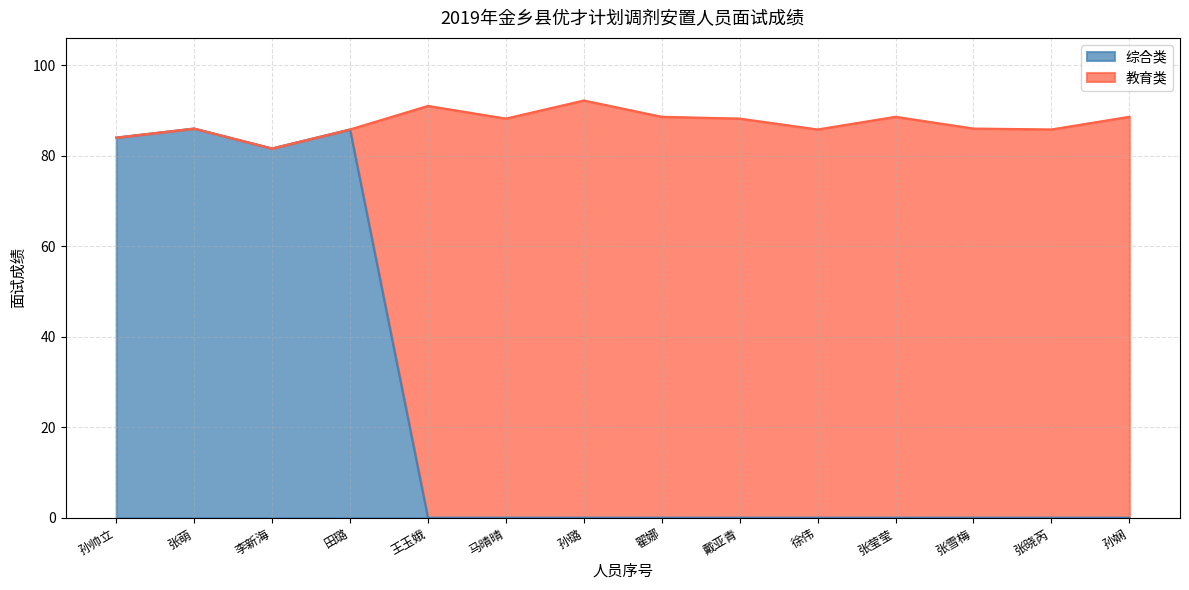

Reading left to right, extract all data points from this chart.

孙帅立=84.0	张萌=86.0	李新海=81.6	田璐=85.8	王玉娥=0.0	马晴晴=0.0	孙璐=0.0	翟娜=0.0	戴亚青=0.0	徐伟=0.0	张莹莹=0.0	张雪梅=0.0	张晓芮=0.0	孙娴=0.0